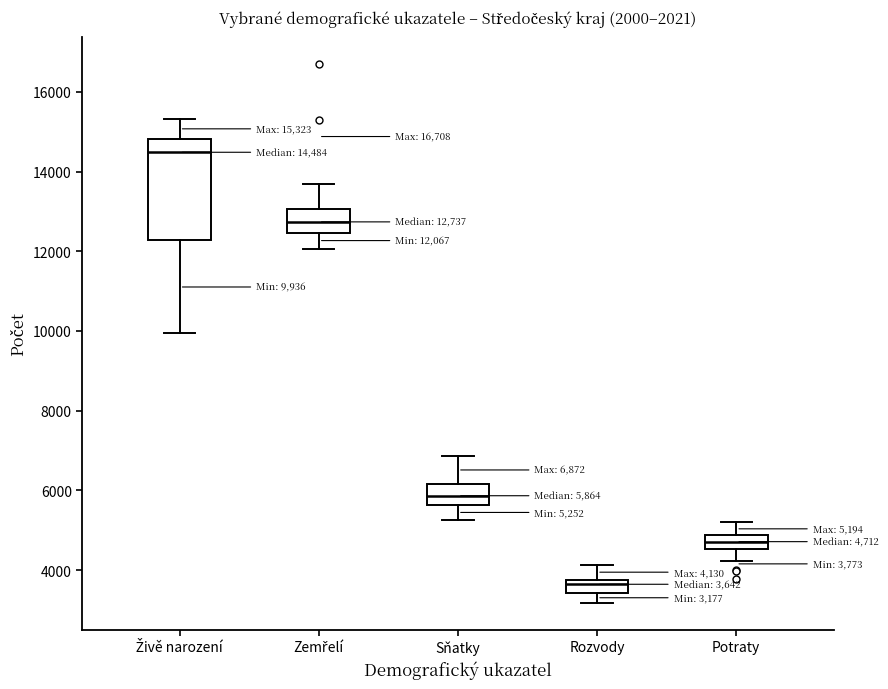

Which box is the tallest, from its lower edge to its upper edge?

Živě narození